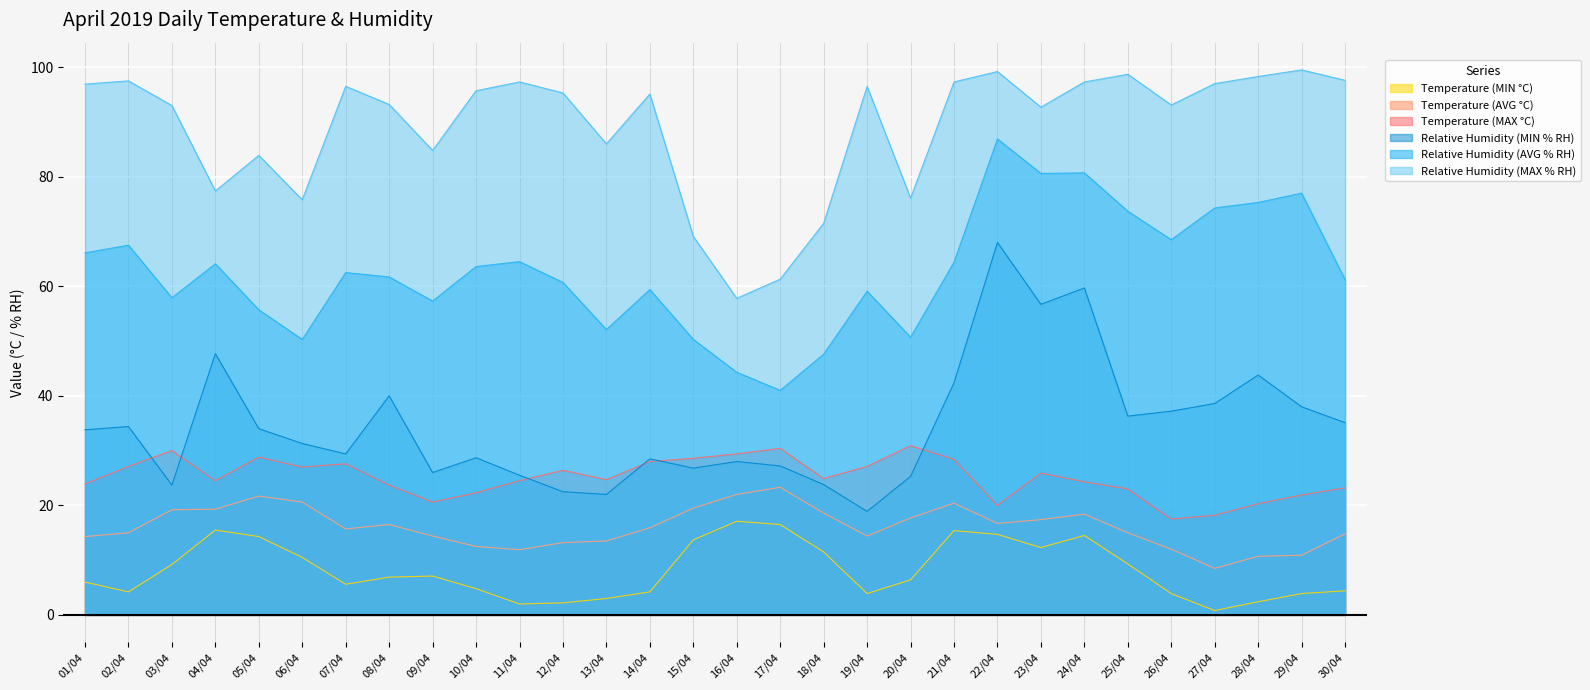

At which label does Relative Humidity (AVG % RH) reach its peak?

22/04